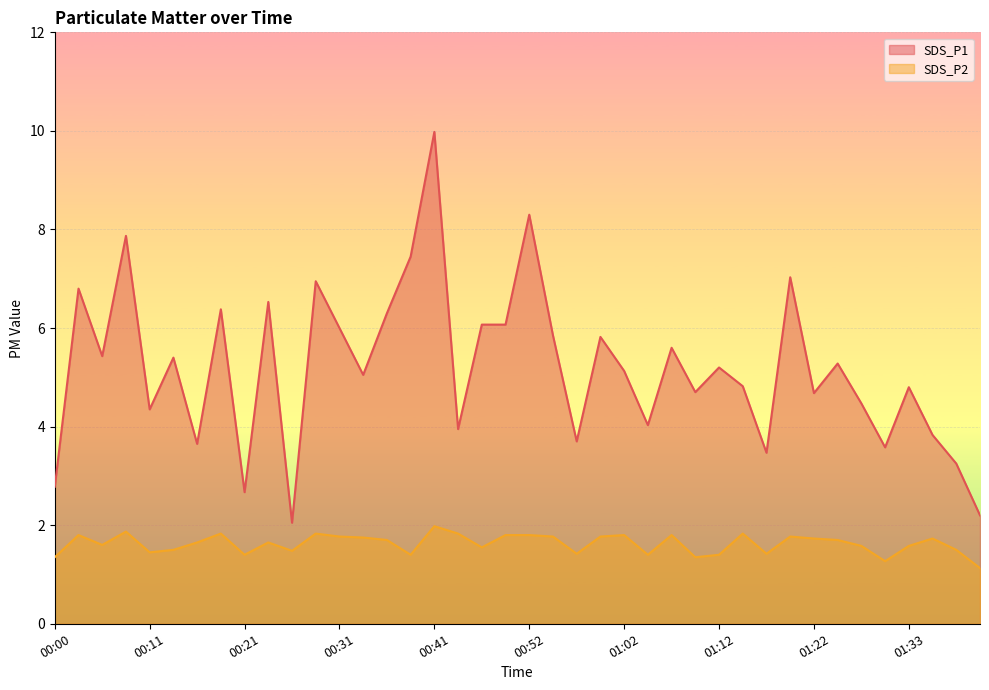

Does the chart display data point markers on the line(s)?

No